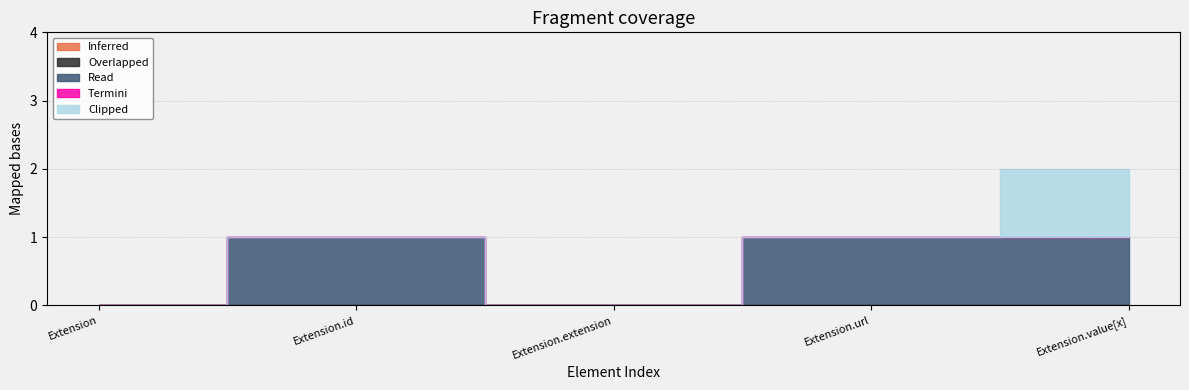

Which label corresponds to the smallest value in the chart?

Extension